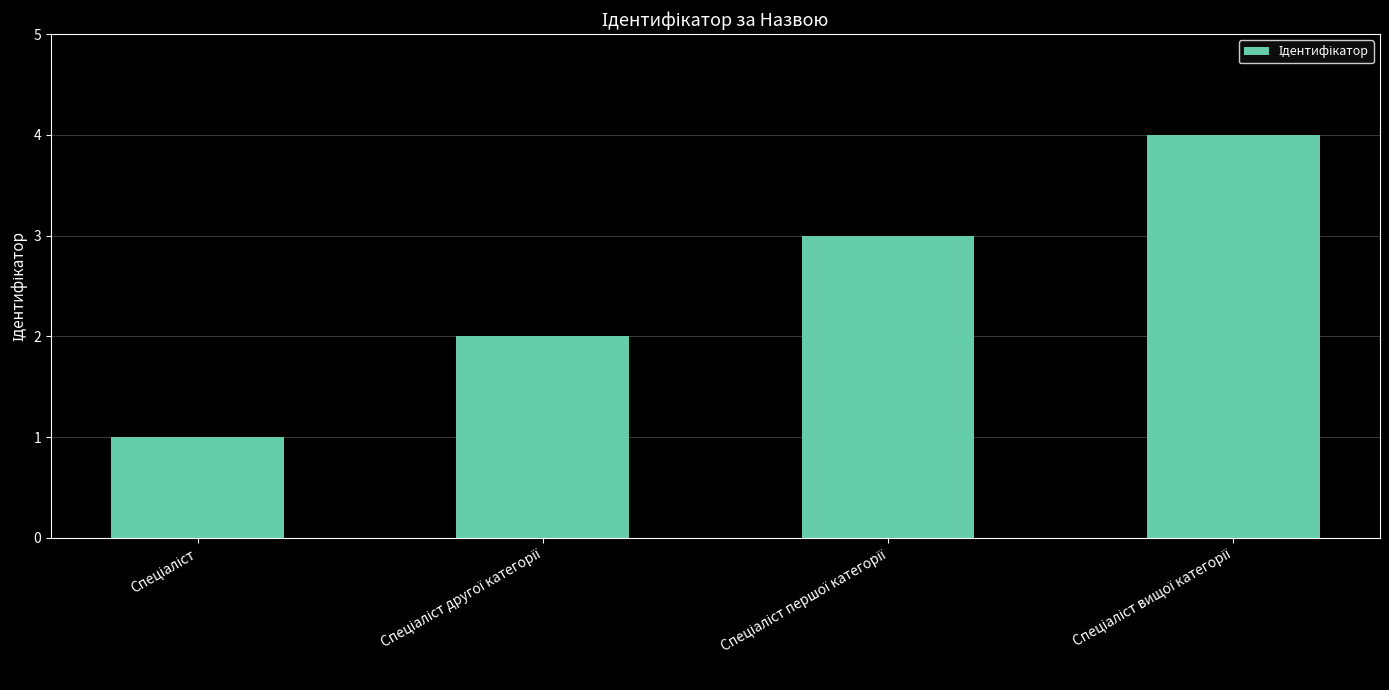

What is the difference between the maximum and minimum values?

3